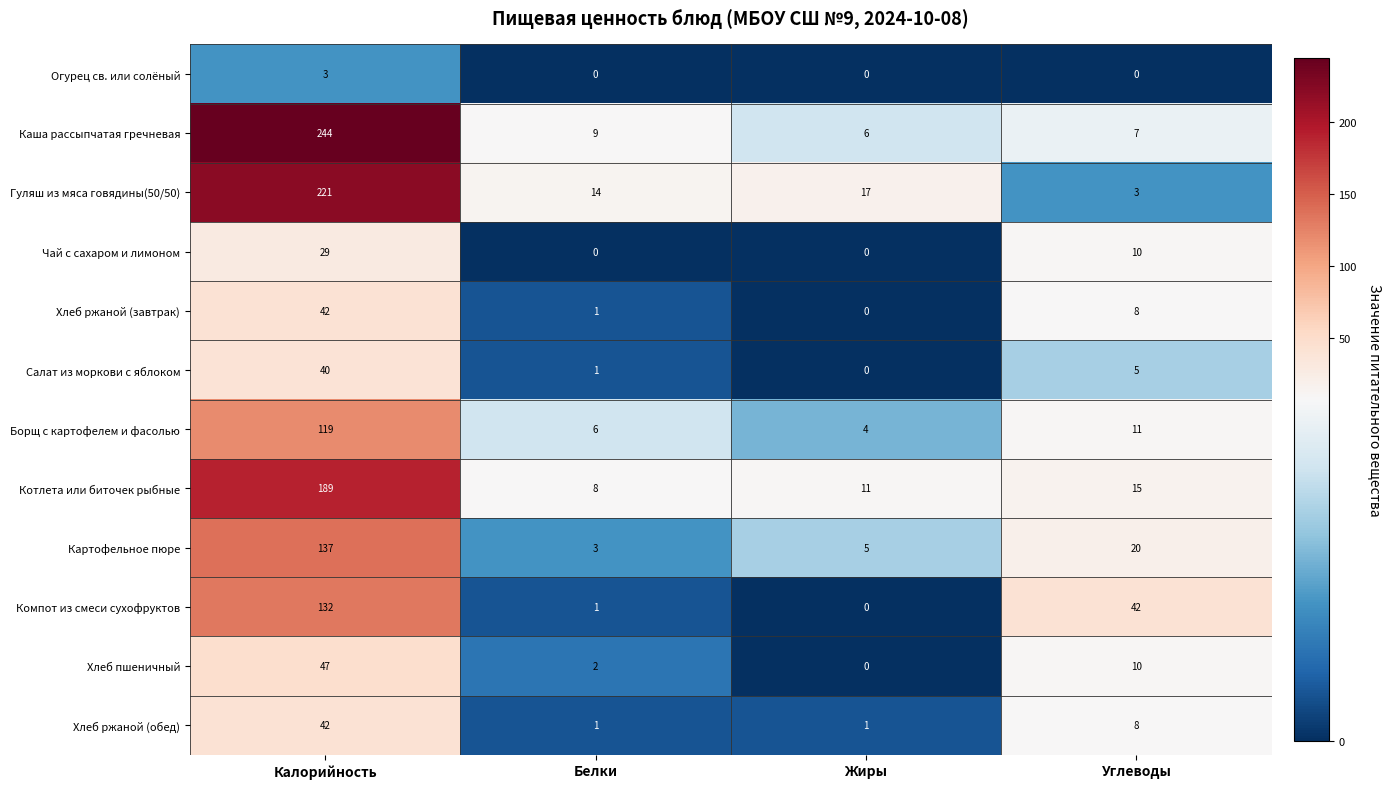

Which category has the highest value in the Огурец св. или солёный series?

Калорийность